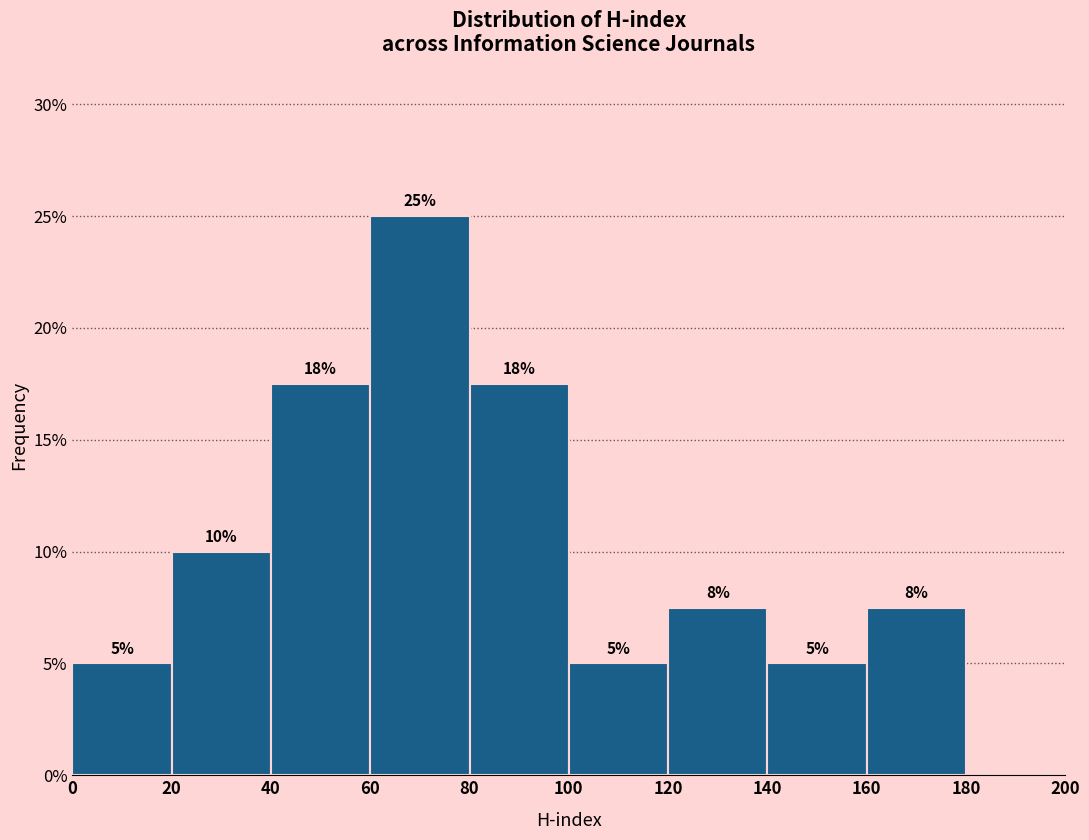

Which range on the x-axis has the tallest bar?

60 to 80